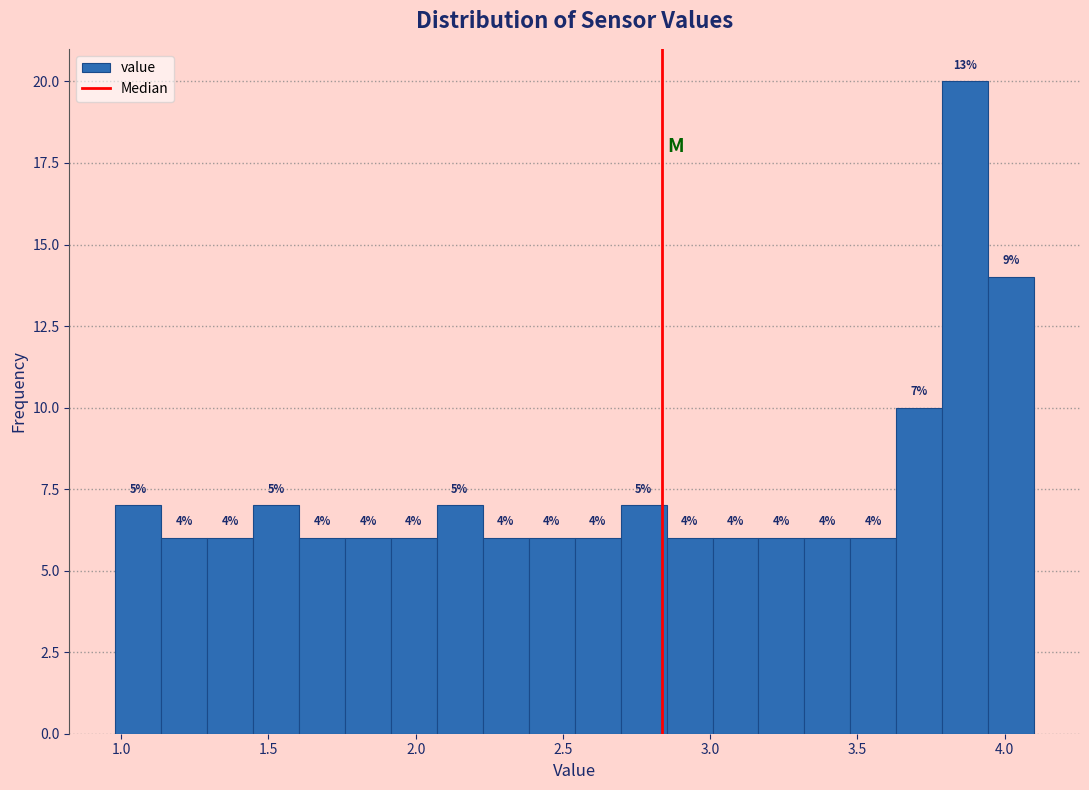

Read against the x-axis, roughly where is the centre of the tallest bar?

3.85